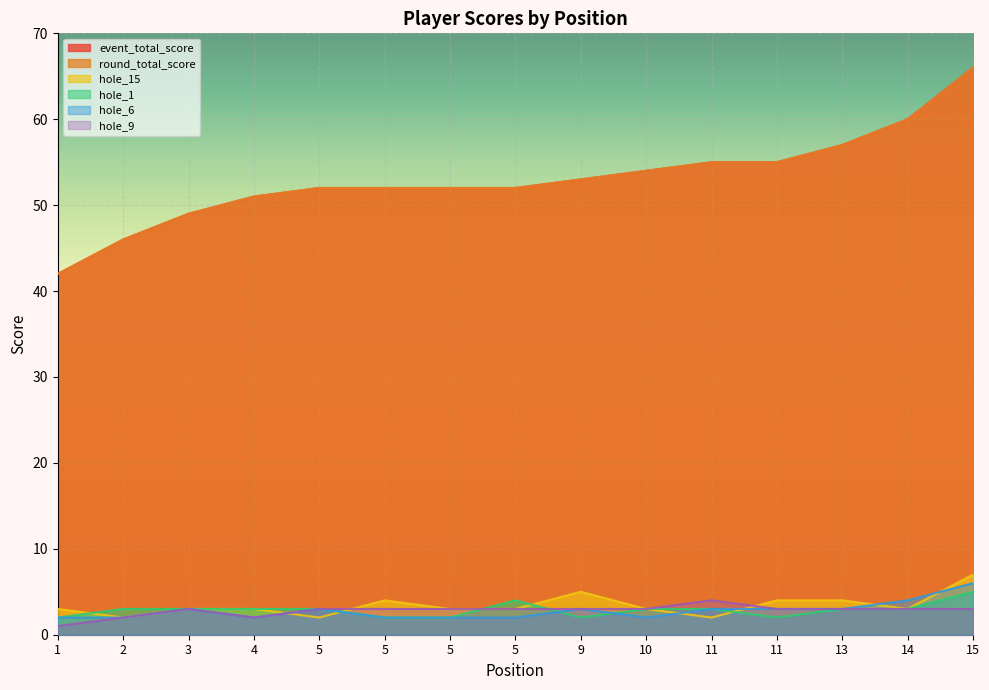

Where do hole_1 and hole_15 first cross each other?

1 and 2